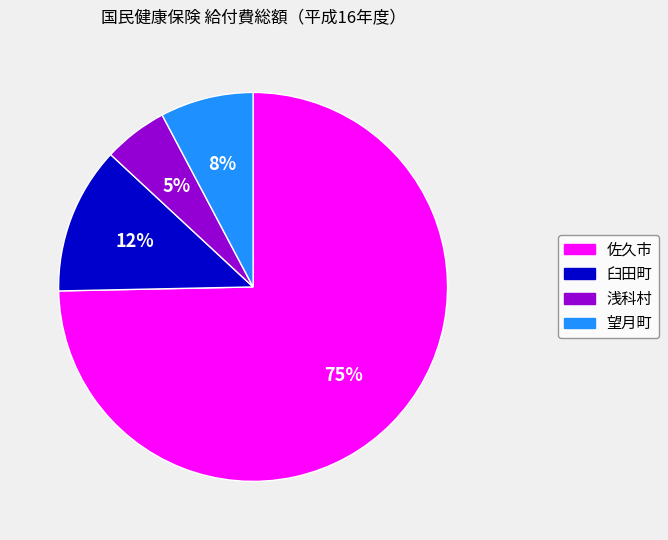

Combined, do 浅科村 and 臼田町 account for over 50%?

No